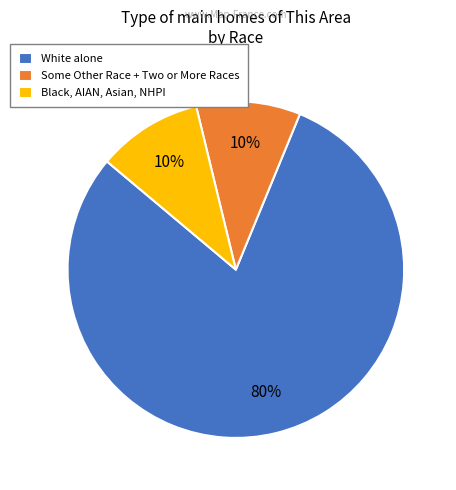

Is there a majority slice in this chart?

Yes